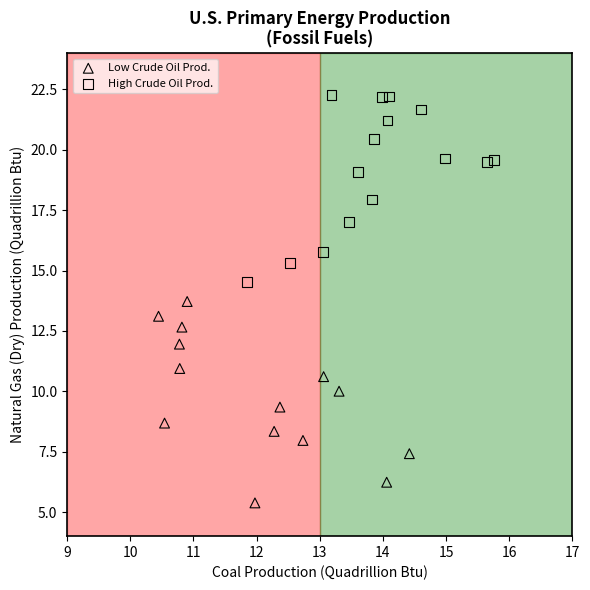

Which series reaches the minimum Y coordinate?

Low Crude Oil Prod.